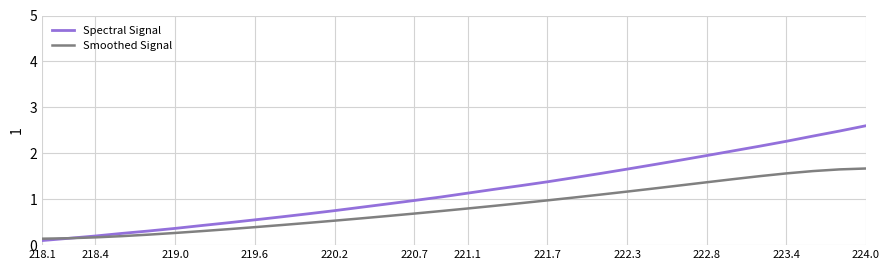

What is the greatest value displayed?

2.6